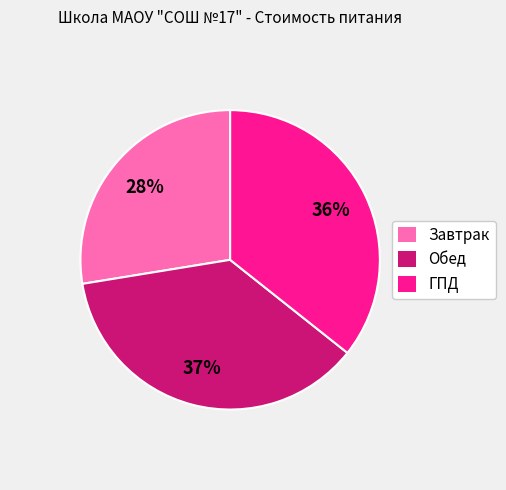

To the nearest percent, what percentage of the pie is Завтрак?

28%